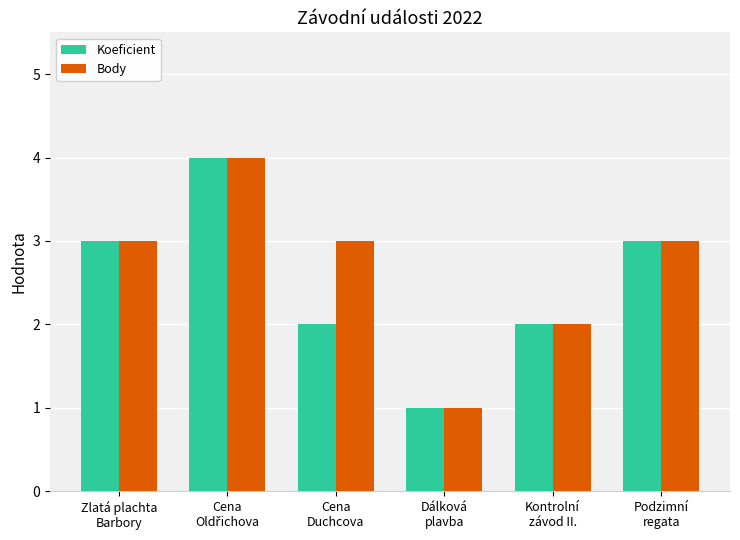

Reading left to right, list all the values displayed in this chart.

Koeficient: 3	4	2	1	2	3
Body: 3	4	3	1	2	3